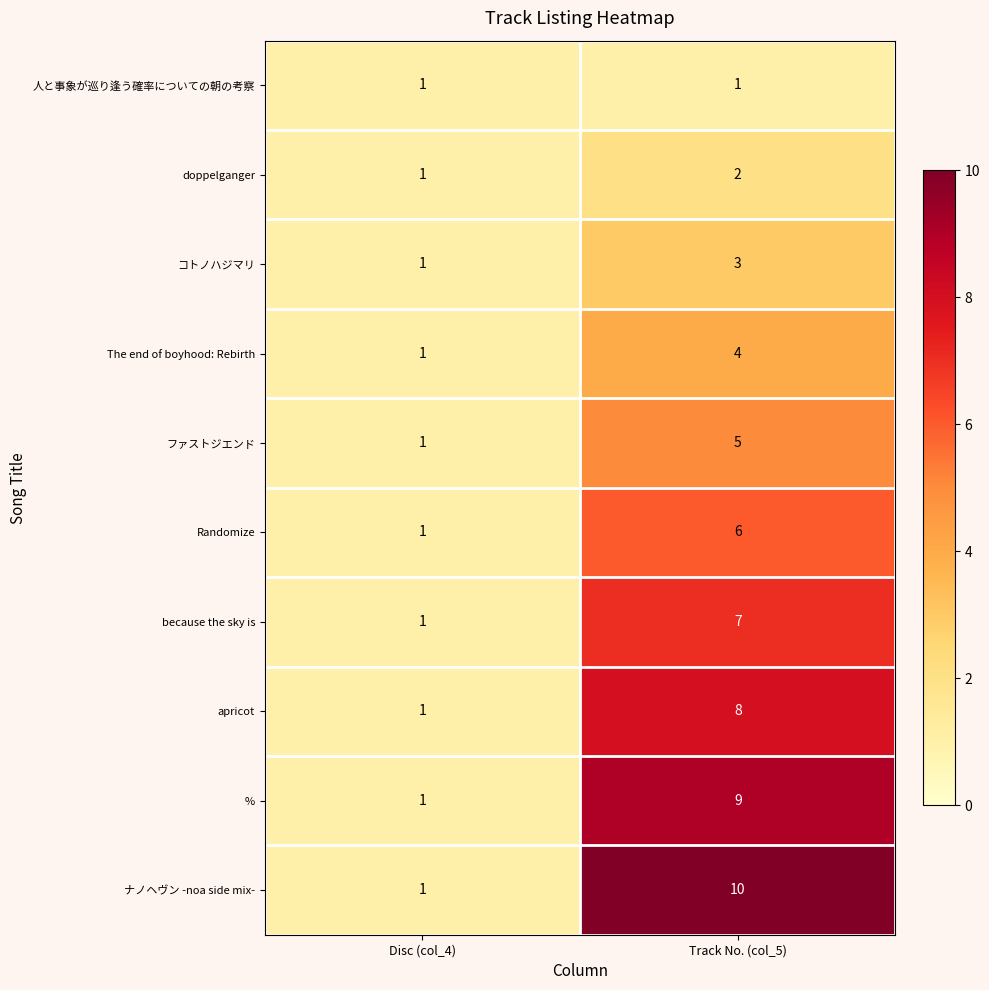

Which series has the widest spread of values?

ナノヘヴン -noa side mix-